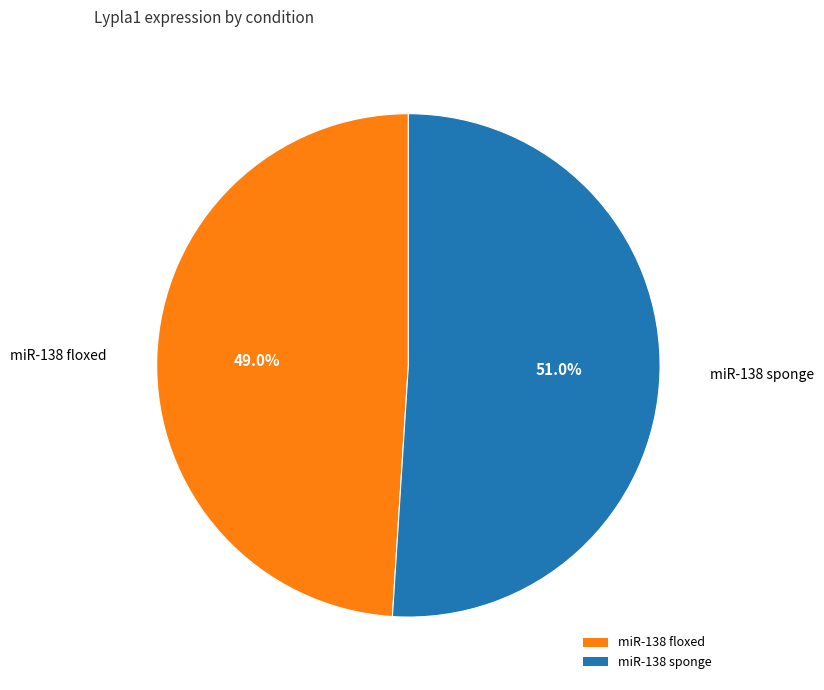

Which category has the smallest portion of the pie?

miR-138 floxed